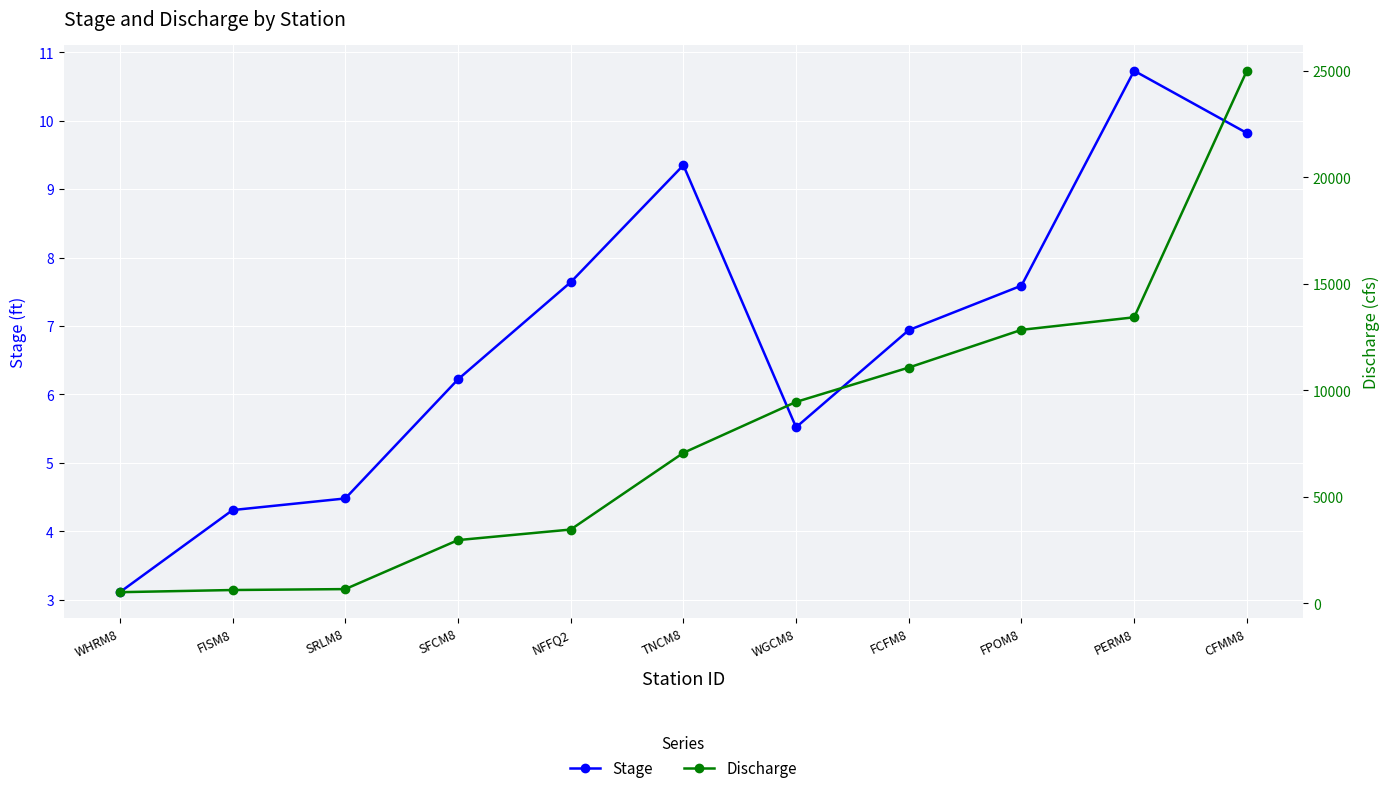

Is it true that Discharge equals 1383.4 at SFCM8?

False